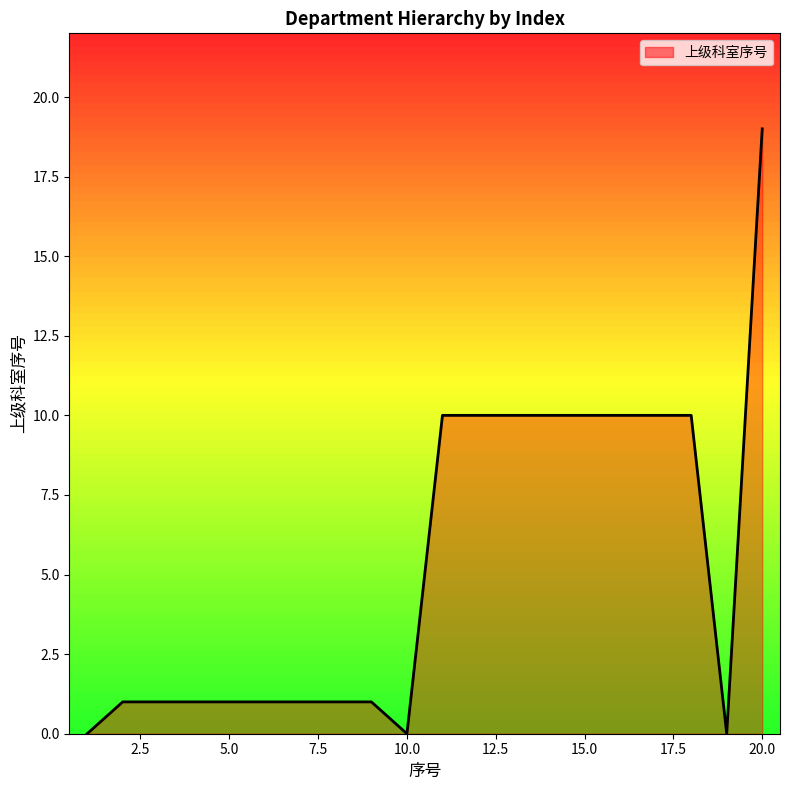

What is the greatest value displayed?

19